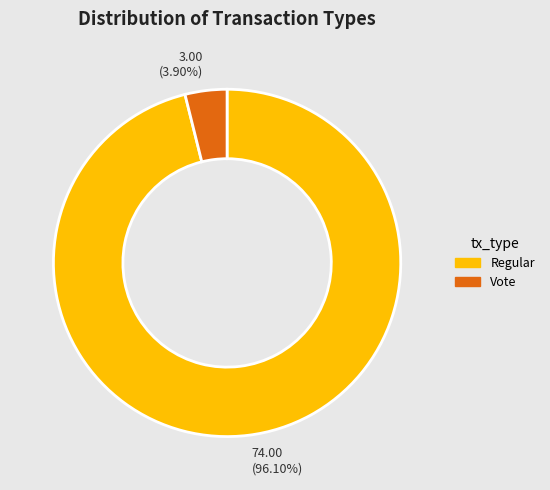

To the nearest percent, what is the difference between the largest and smallest slice percentages?

92%